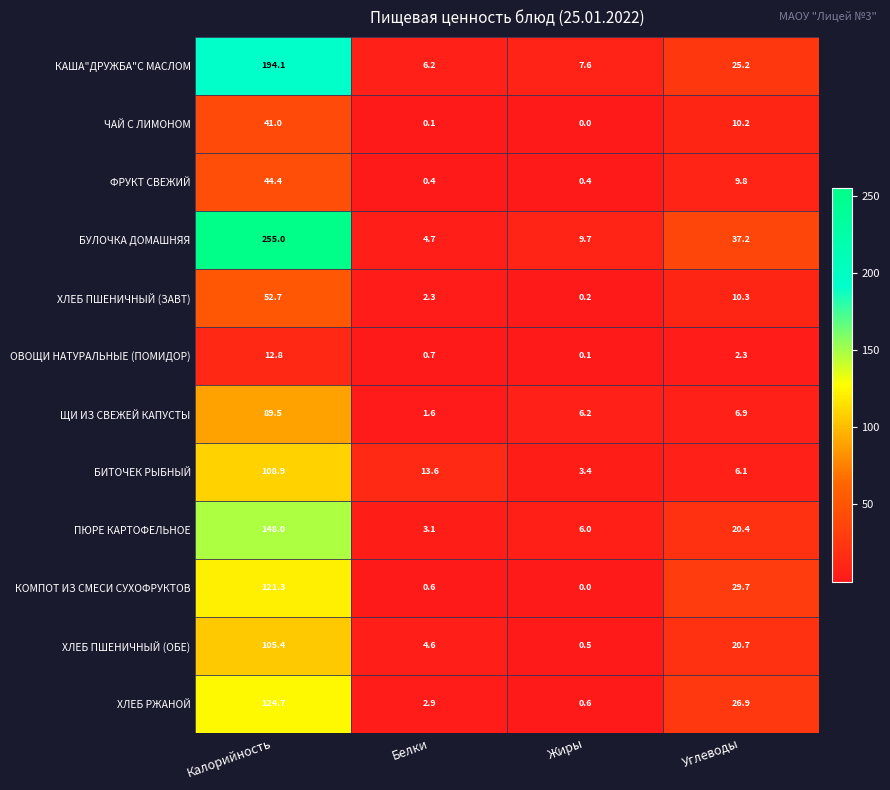

At which label is КОМПОТ ИЗ СМЕСИ СУХОФРУКТОВ closest to 60?

Углеводы